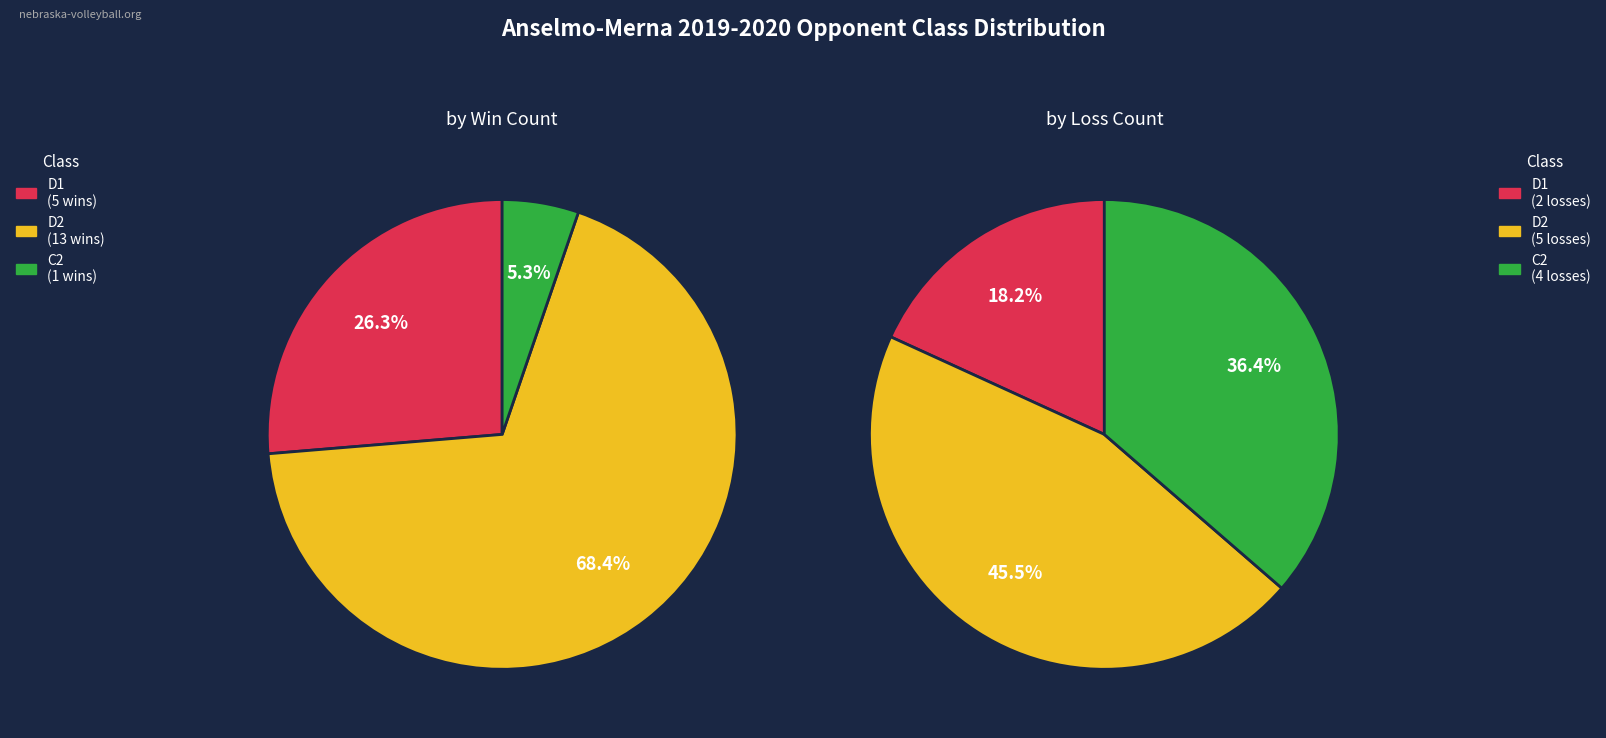

Approximately how many times larger is the value at D2 compared to D2?

3.5